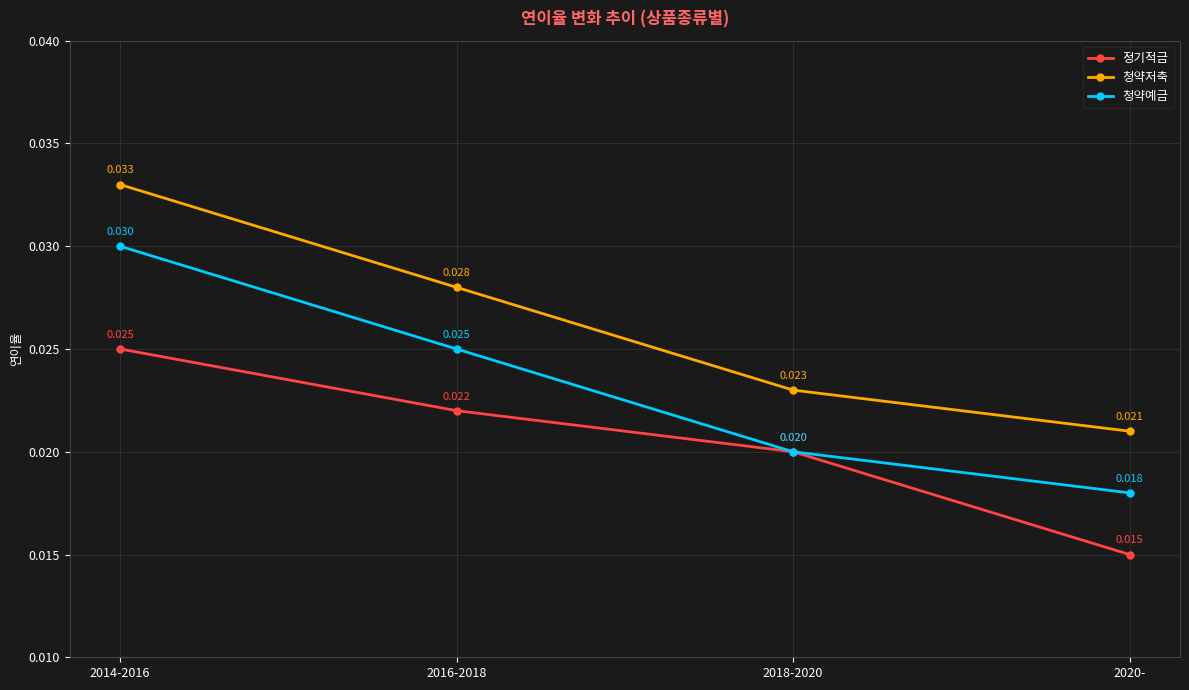

Is the value of 정기적금 at 2014-2016 greater than the value of 청약저축 at 2014-2016?

No